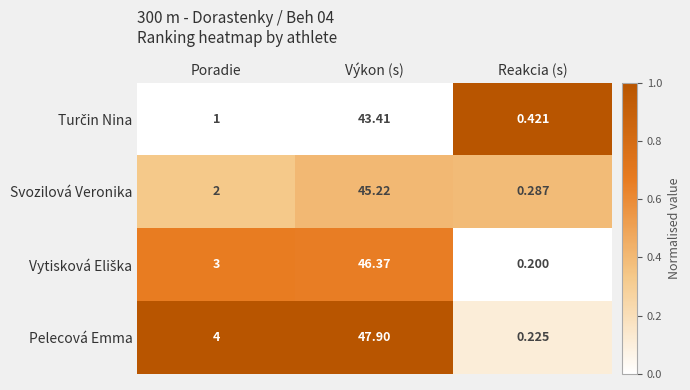

At which category is the sum across all series the highest?

Výkon (s)